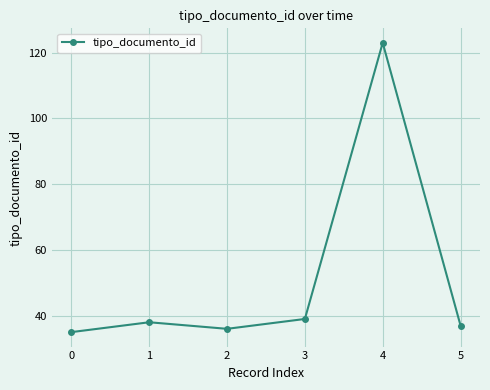

List the labels in order of value, largest first.

4, 3, 1, 5, 2, 0